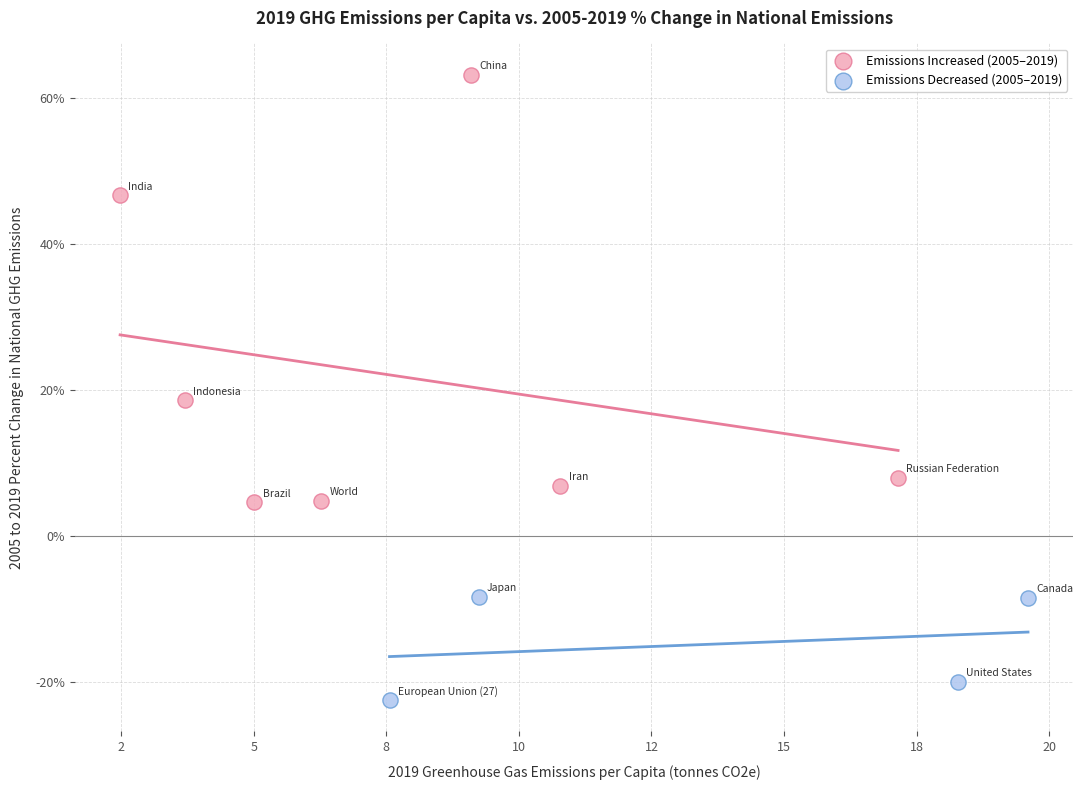

Which series reaches the maximum Y coordinate?

Emissions Increased (2005–2019)